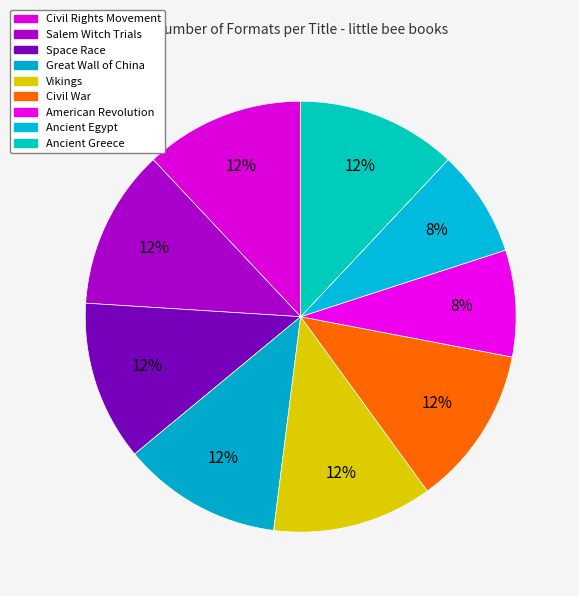

How many segments does this pie chart have?

9